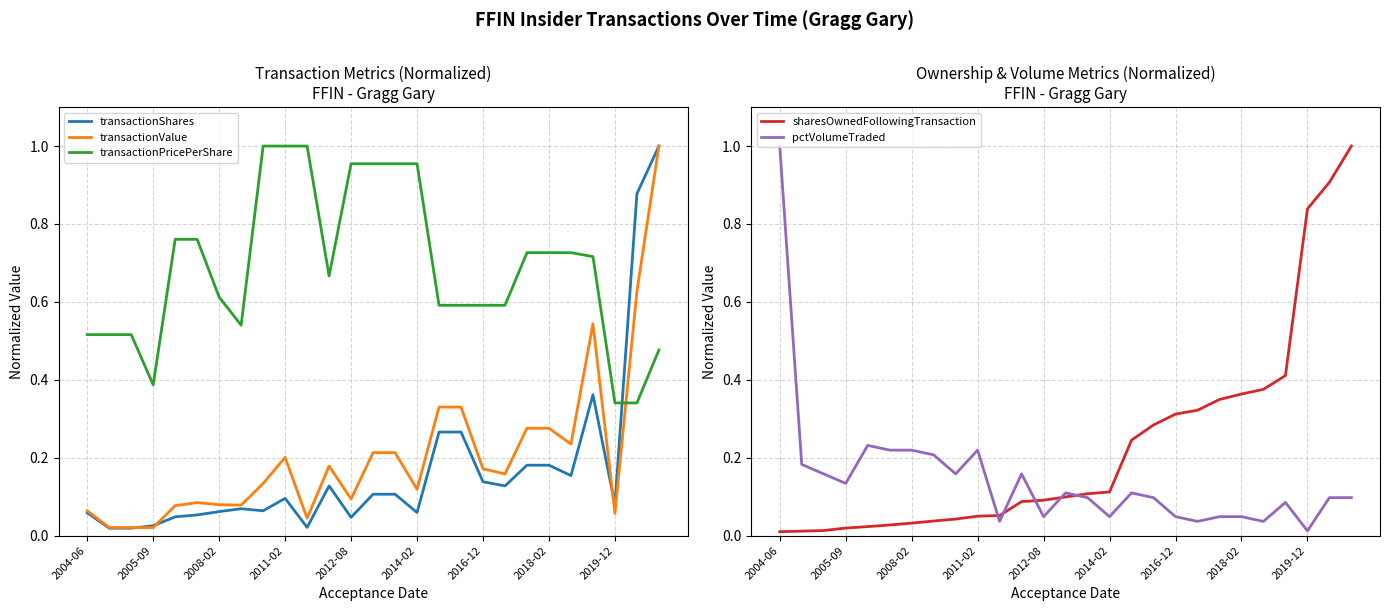

The pctVolumeTraded series shows 0.4 at 2004-06. True or false?

False